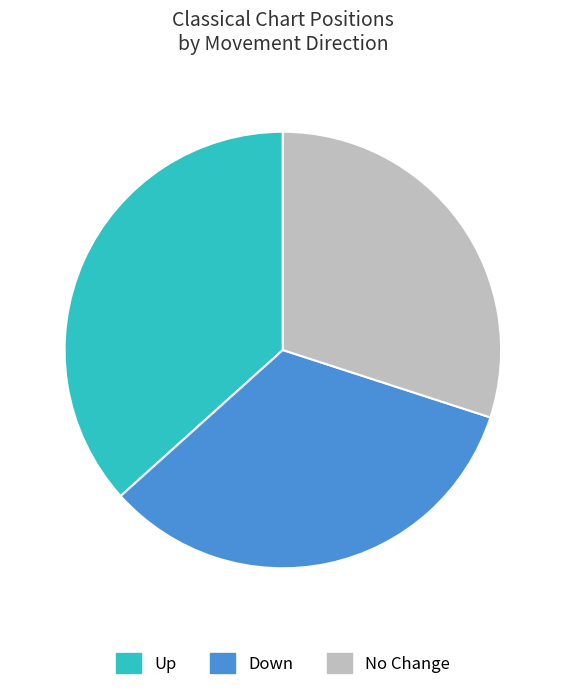

How many slices are in this pie chart?

3